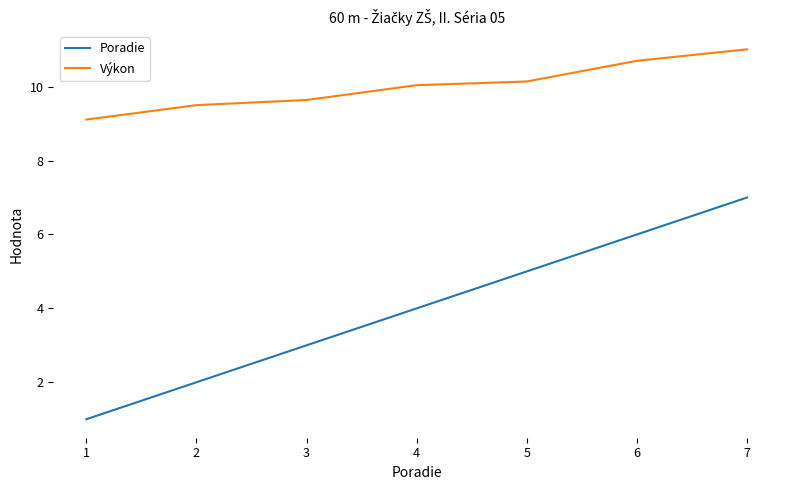

List the series in order of their peak value, lowest first.

Poradie, Výkon